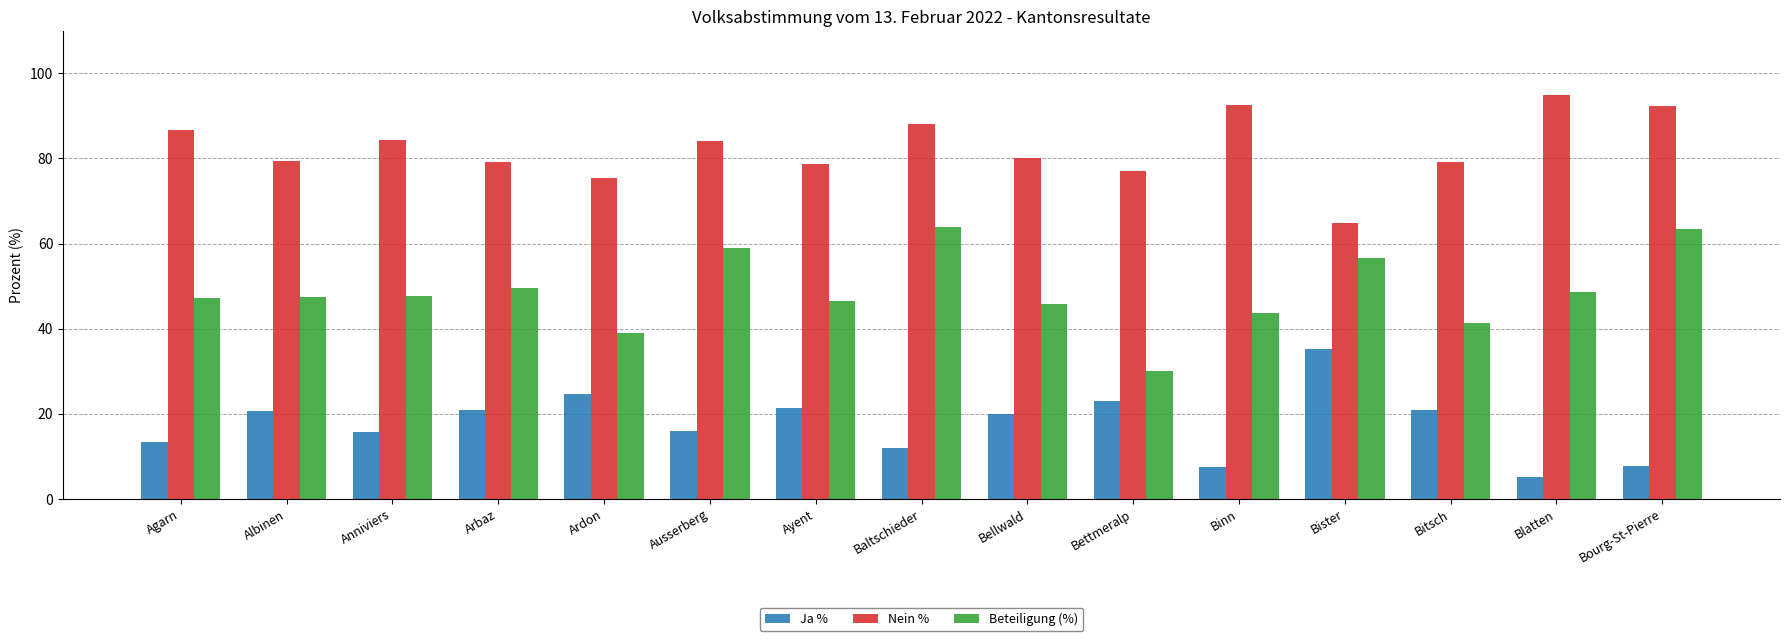

Is it true that Beteiligung (%) equals 105.2 at Baltschieder?

False